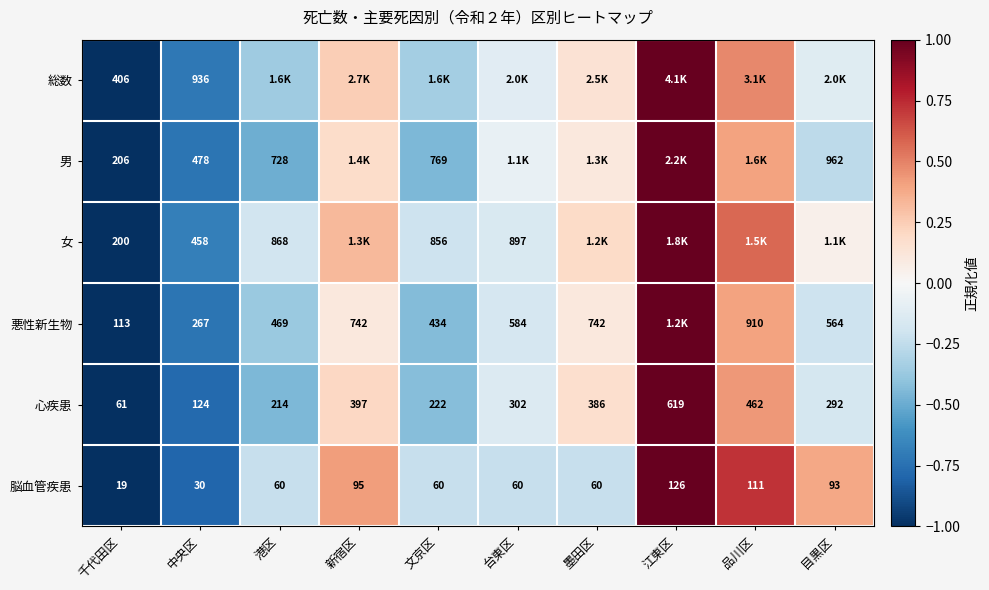

How many values in the 心疾患 series are below 302?

5